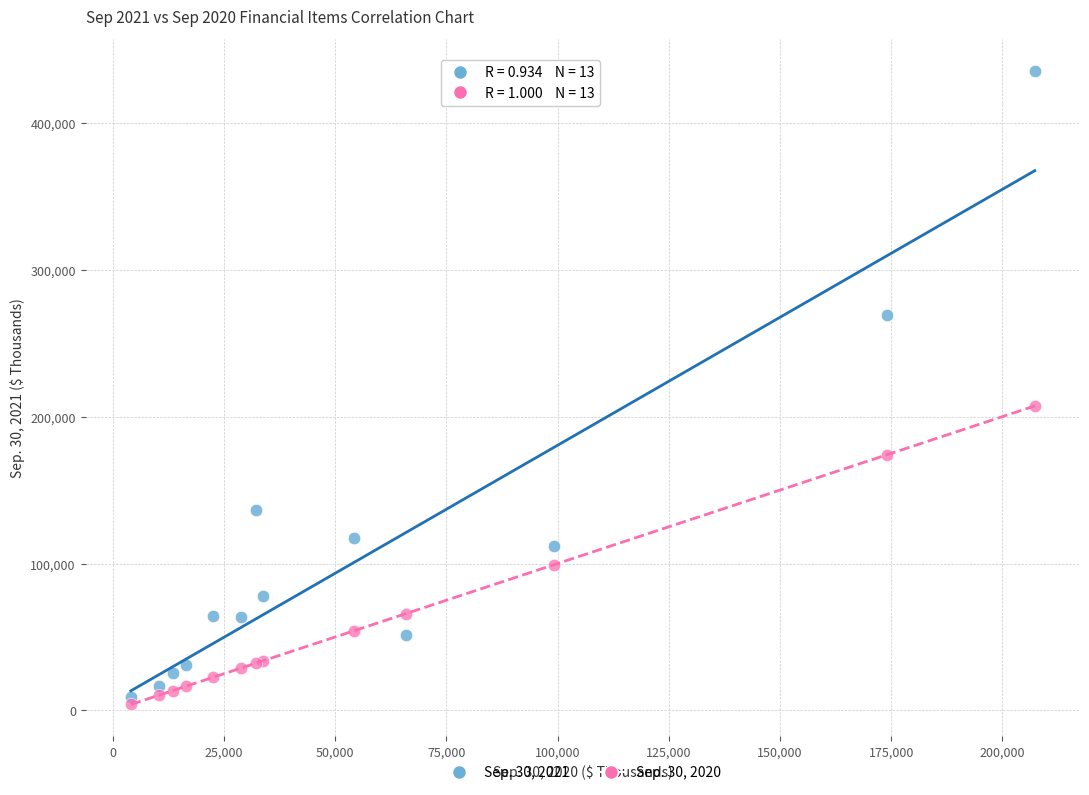

Across all series, what Y value is closest to 219770?

207272